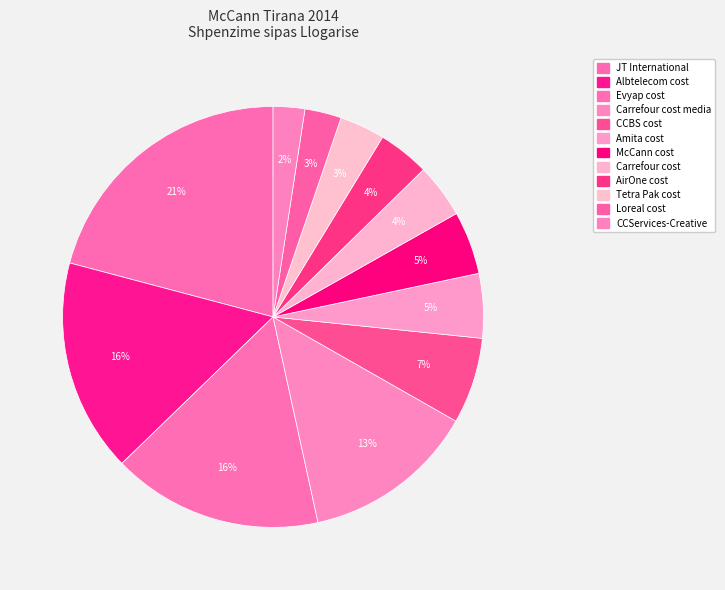

Count the number of slices in the pie.

12